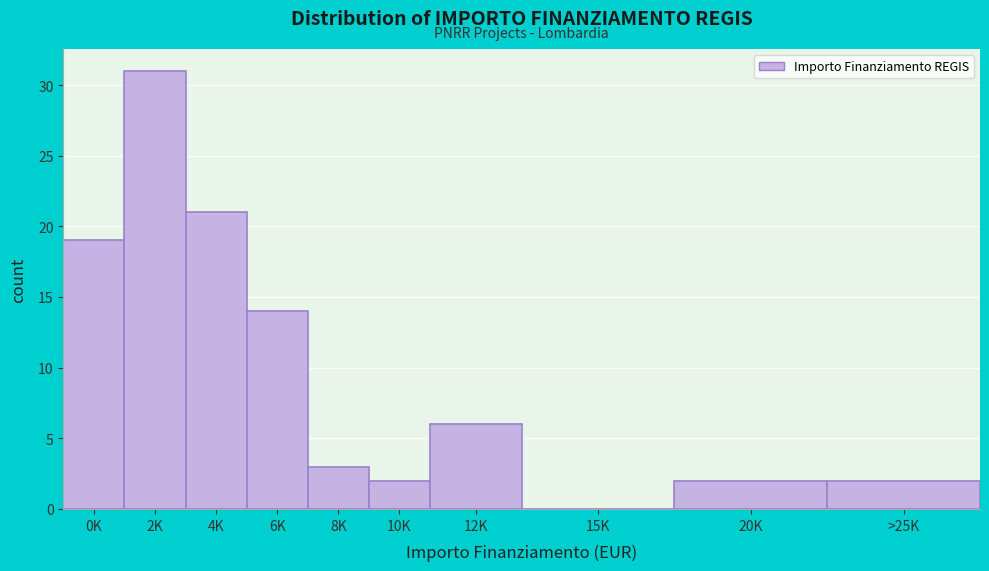

Reading right to left, extract all data points from this chart.

>25K=2	20K=2	15K=0	12K=6	10K=2	8K=3	6K=14	4K=21	2K=31	0K=19